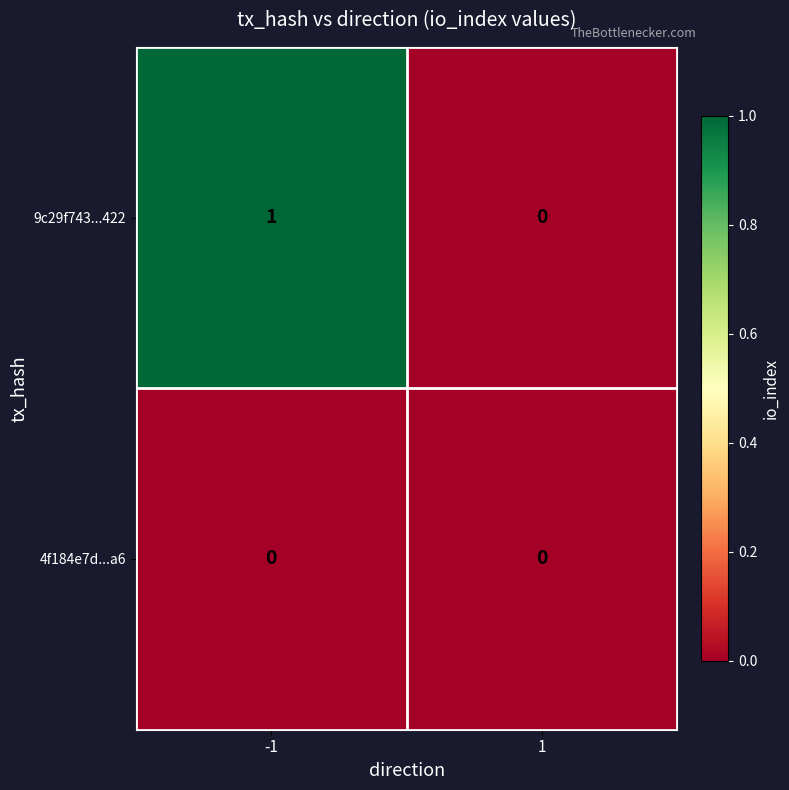

What is the total value across all series at -1?

1